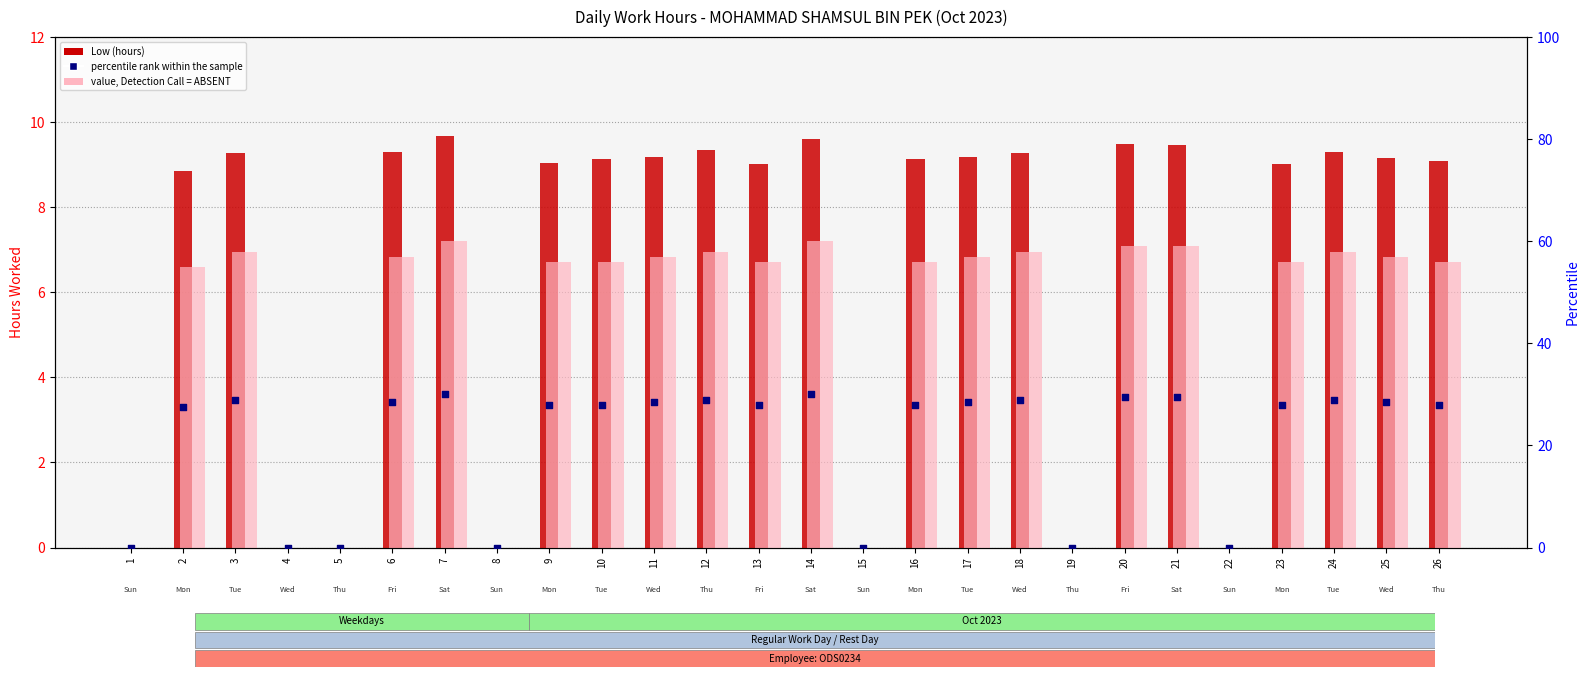

Which series reaches the minimum Y coordinate?

Low (hours)